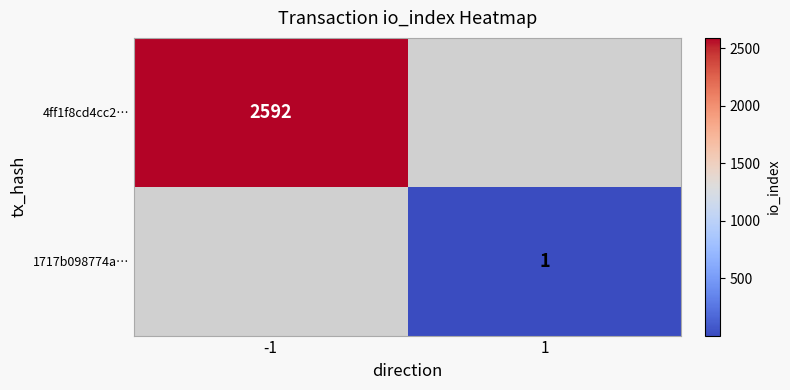

The 4ff1f8cd4cc2… series shows 4628.9 at -1. True or false?

False